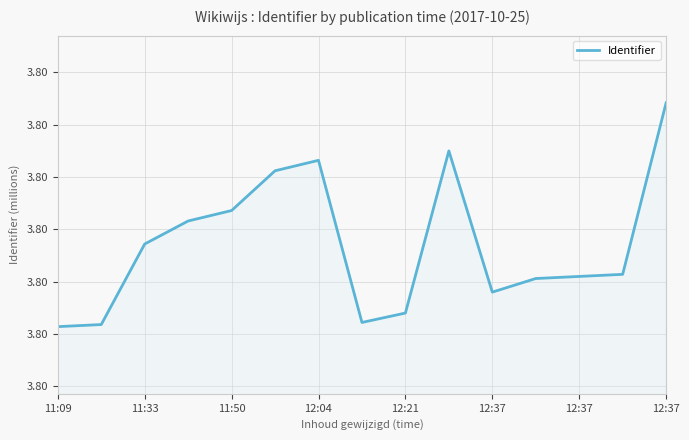

How many interior local valleys (lower than both neighbors) does the data have?

2